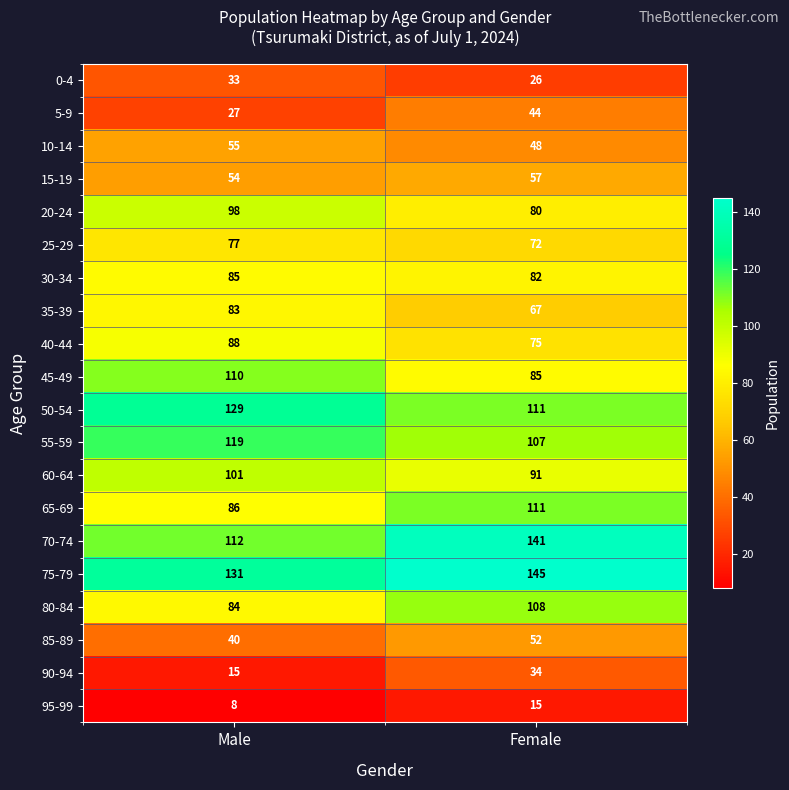

Rank the series by their maximum value, from lowest to highest.

95-99, 0-4, 90-94, 5-9, 85-89, 10-14, 15-19, 25-29, 35-39, 30-34, 40-44, 20-24, 60-64, 80-84, 45-49, 65-69, 55-59, 50-54, 70-74, 75-79